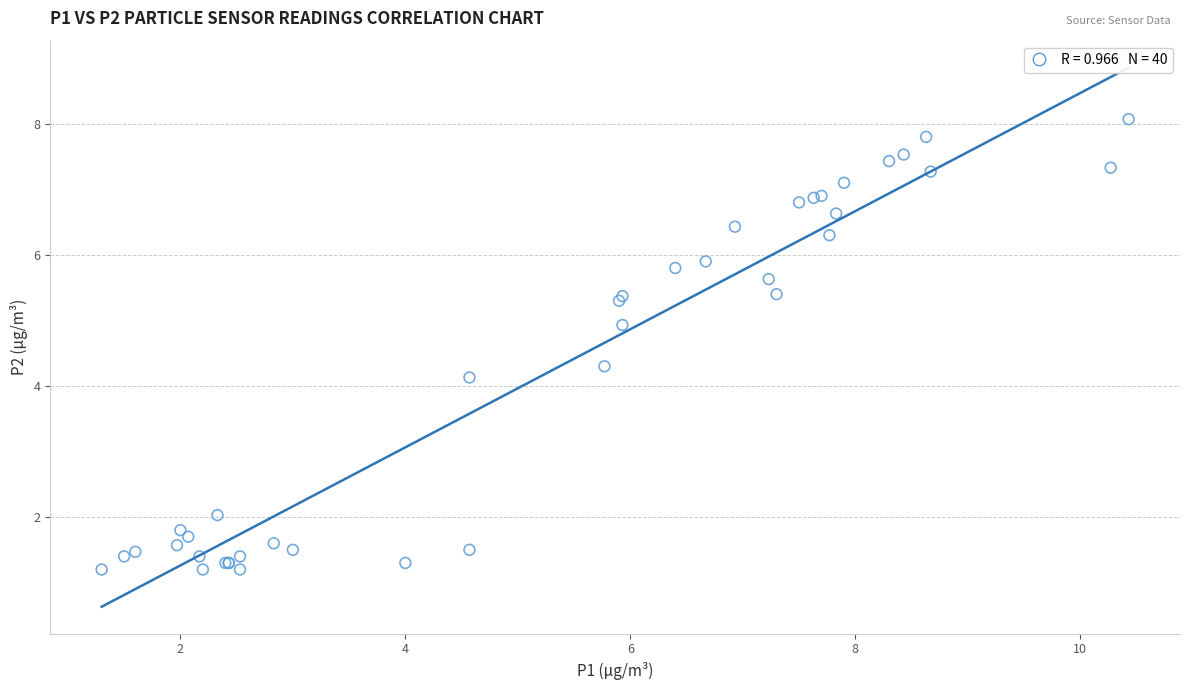

What Y value in the scatter plot is closest to 4?

4.1